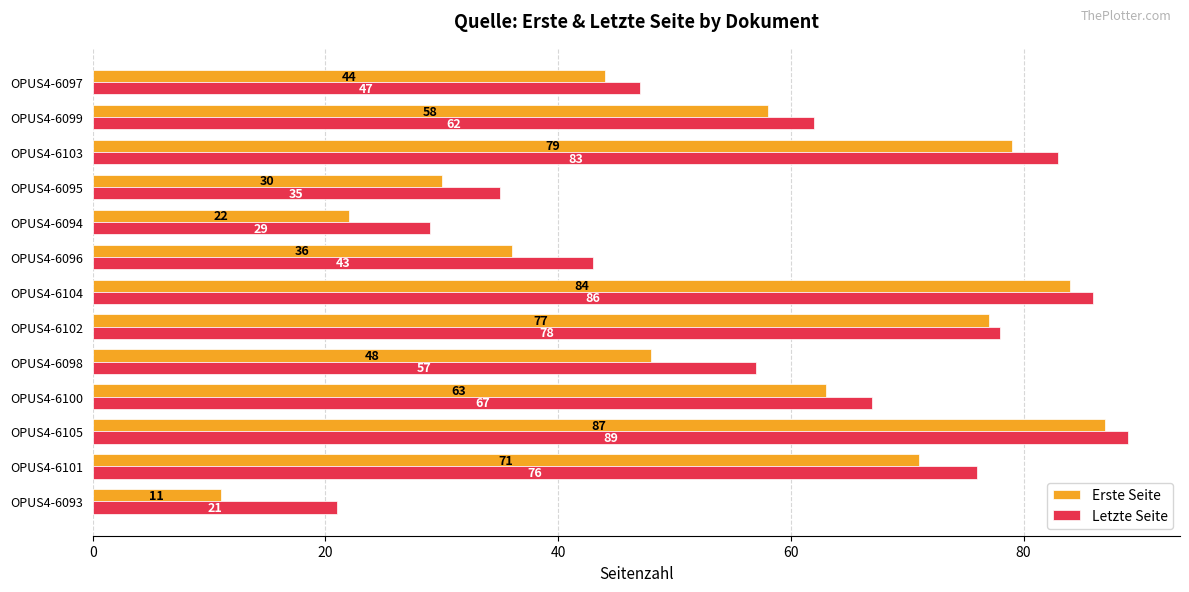

What is the difference between the maximum and second lowest values in the Erste Seite series?

65